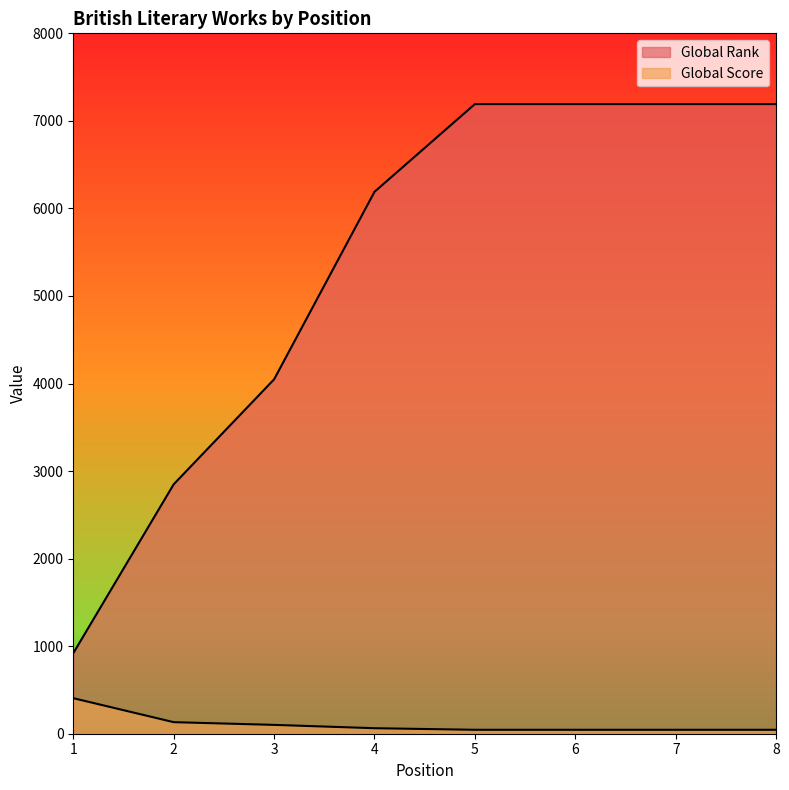

True or false: Global Score has more than 2 interior local peaks.

False